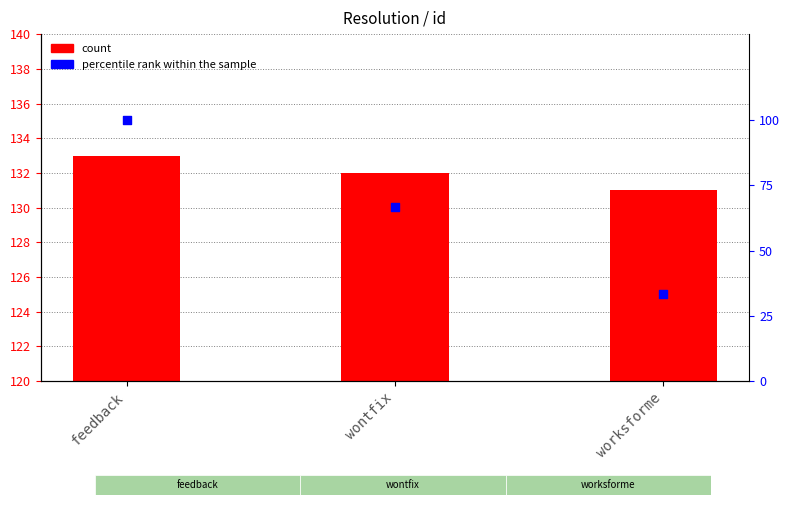

What is the total value across all series at wontfix?

198.7